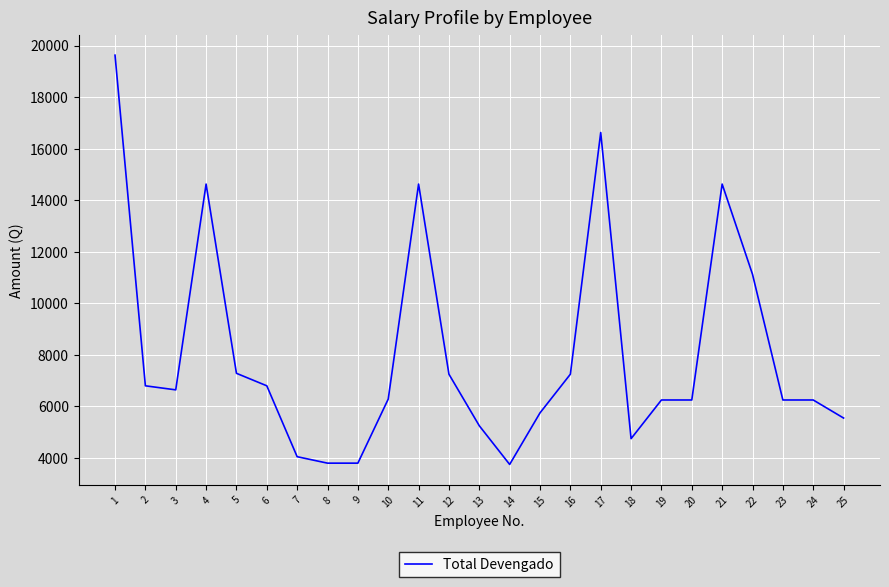

What is the minimum value shown in the chart?

3750.0